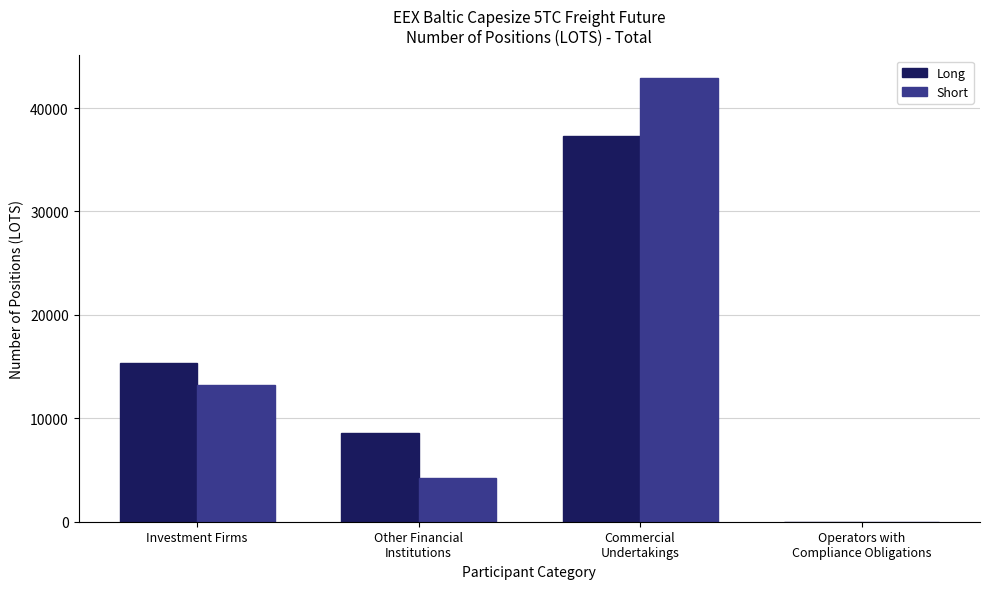

Is it true that Long equals 15324.5 at Investment Firms?

True